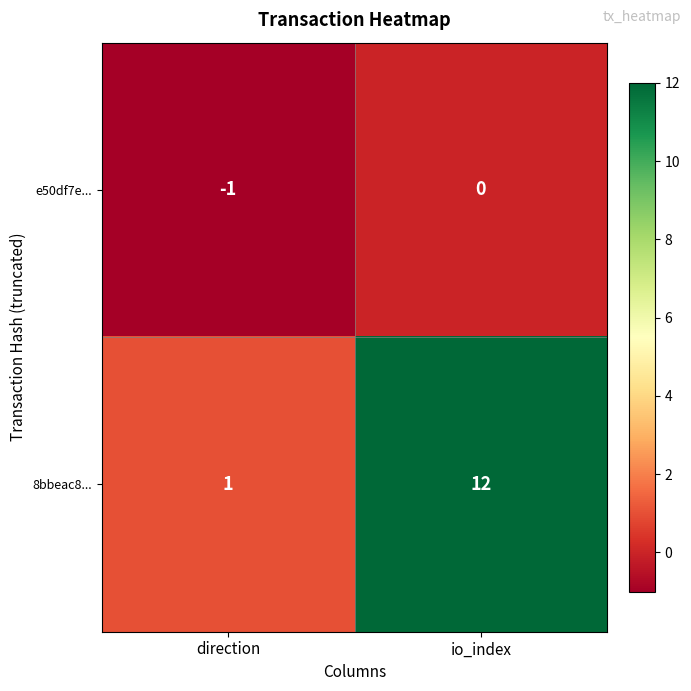

What is the difference between the maximum and minimum values in the 8bbeac8... series?

11